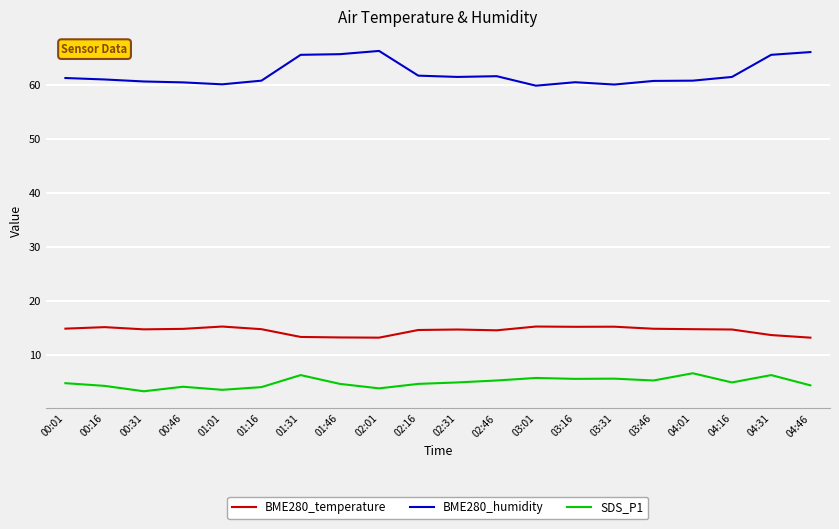

True or false: SDS_P1 and BME280_humidity cross at least once.

False